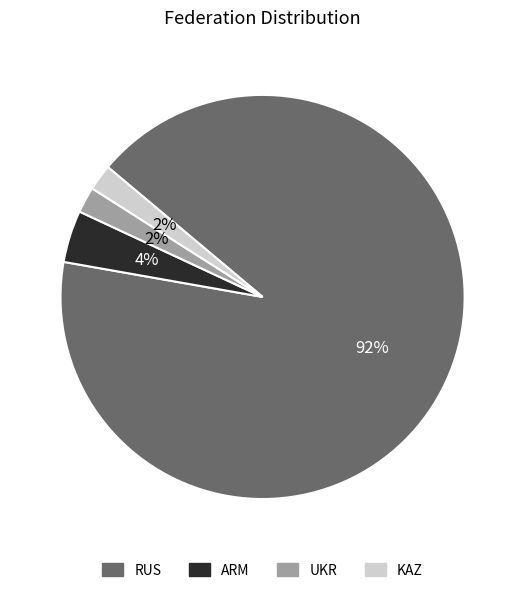

Does RUS represent more than half of the total?

Yes